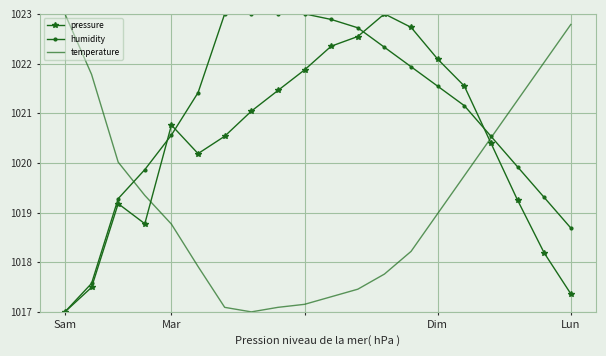

Which series has the largest total across all categories?

humidity